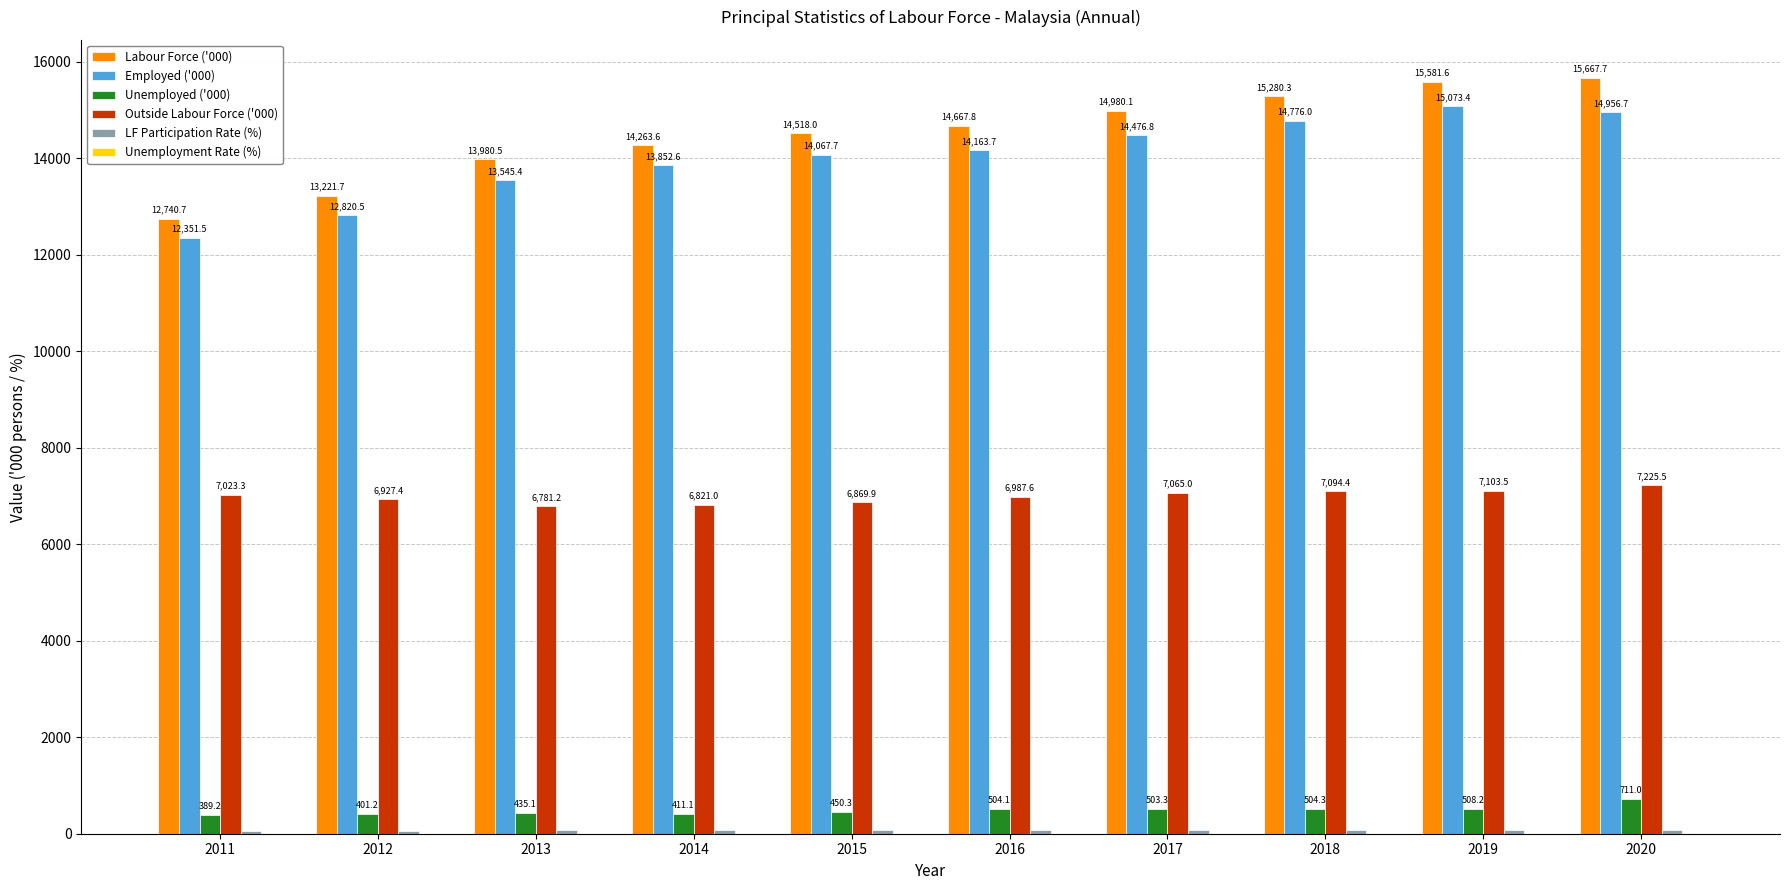

Which series has the largest total across all categories?

Labour Force ('000)